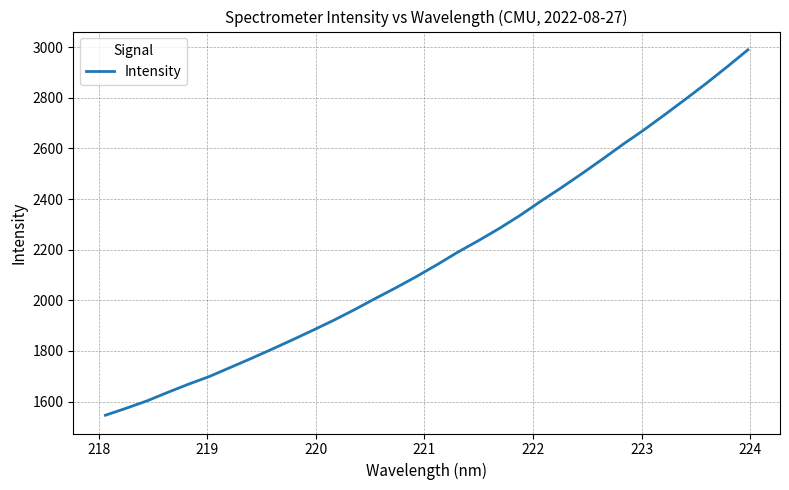

What is the difference between the maximum and minimum values?

1442.7